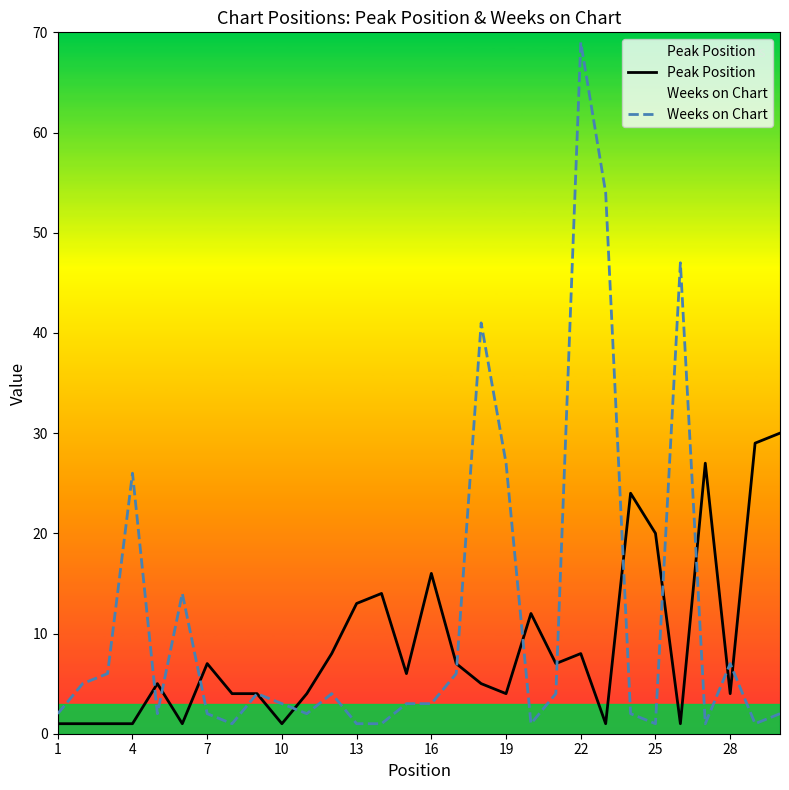

Which category has the highest value in the Weeks on Chart series?

22